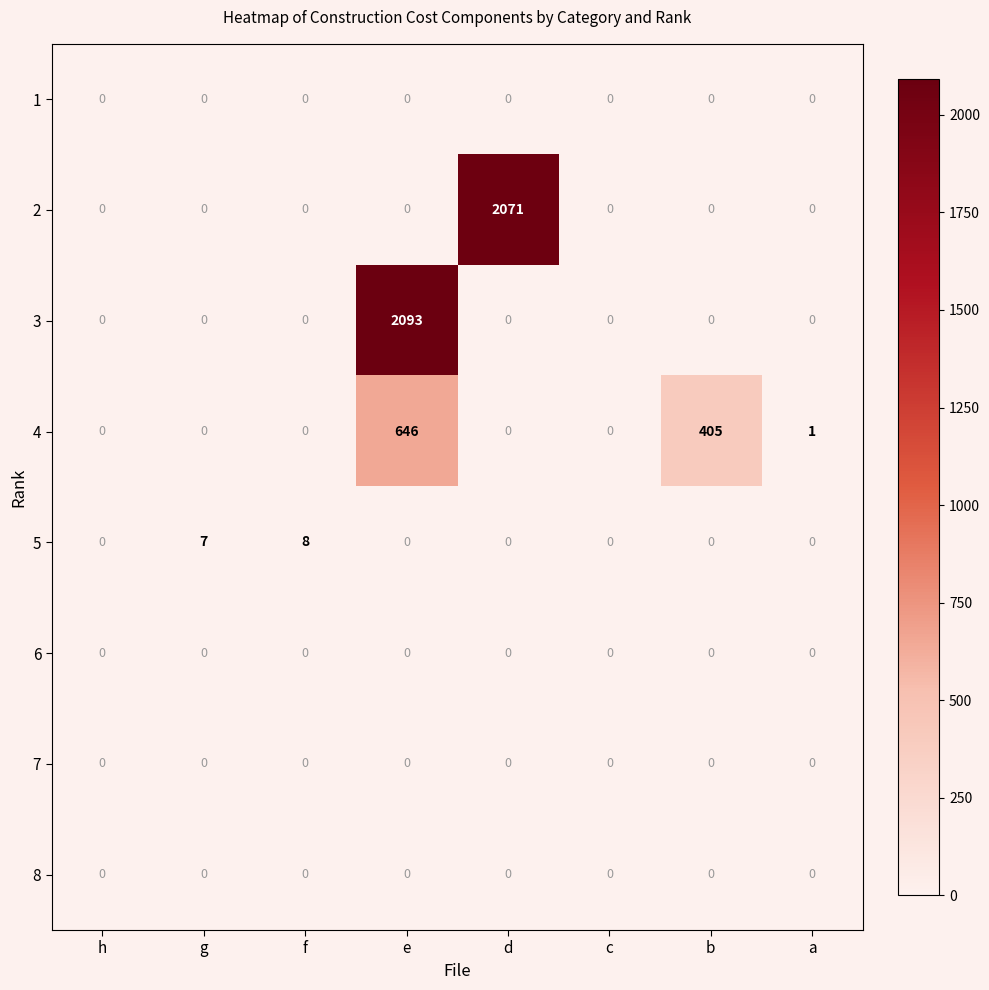

Which series changed the most between f and a?

5